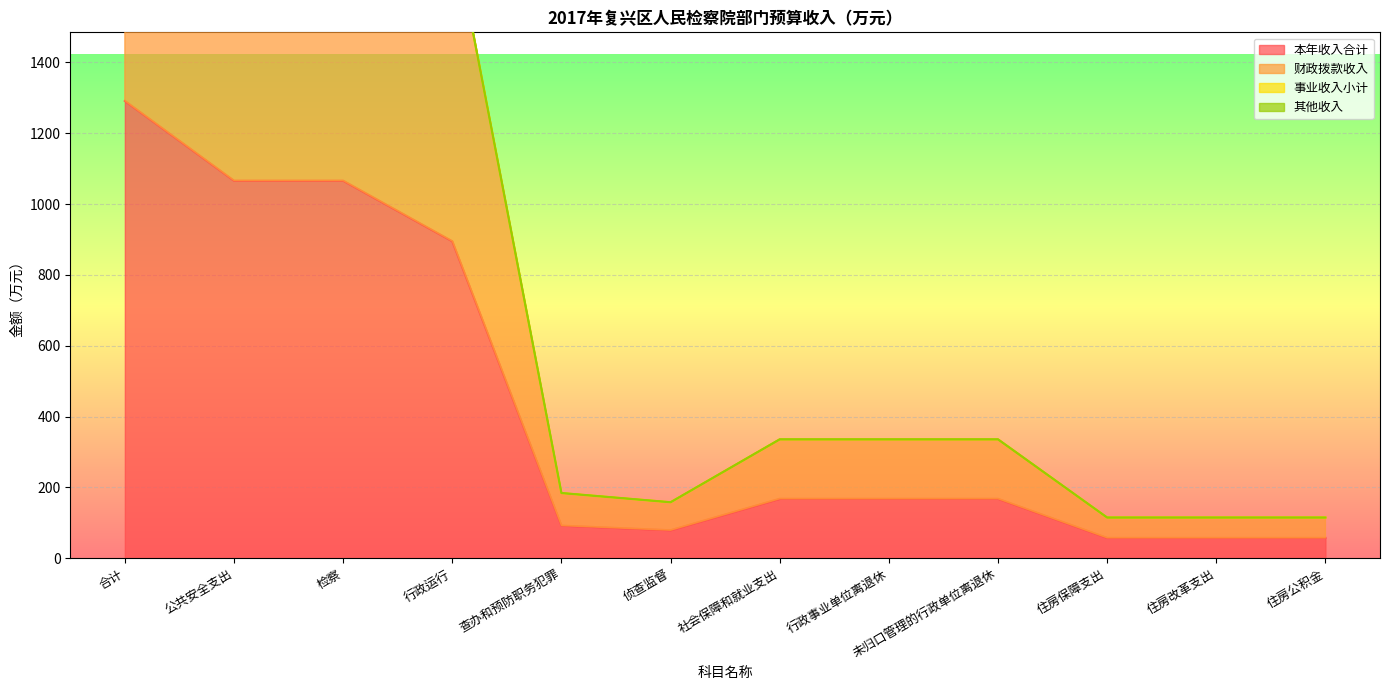

What is the smallest value displayed?

57.4